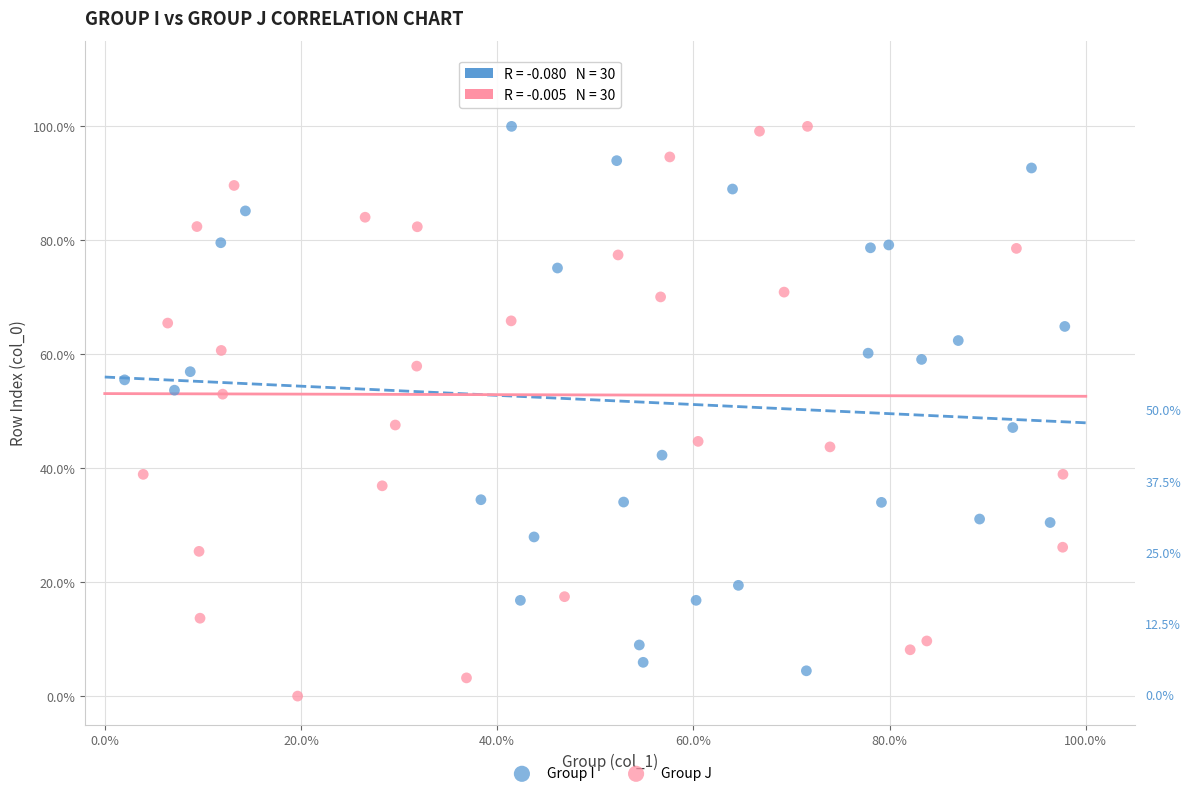

What are all the series names shown in the legend?

Group I, Group J